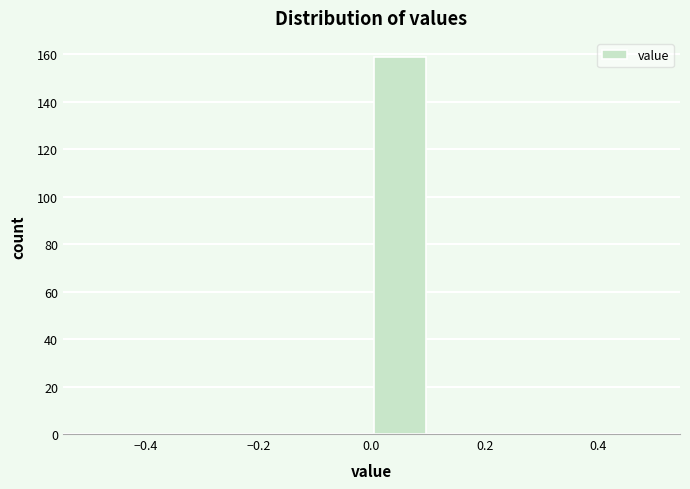

Over which range of the x-axis is the bar tallest?

0.0 to 0.1